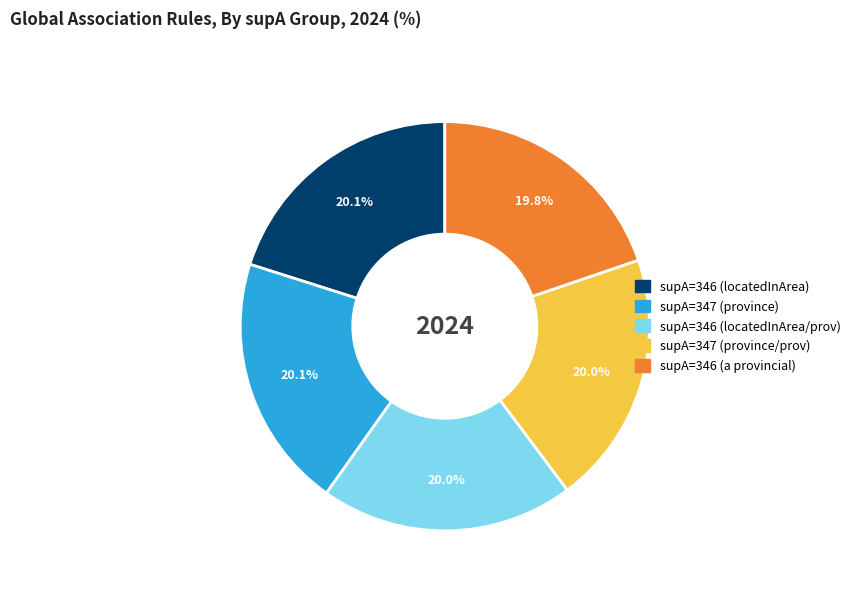

Is there a majority slice in this chart?

No